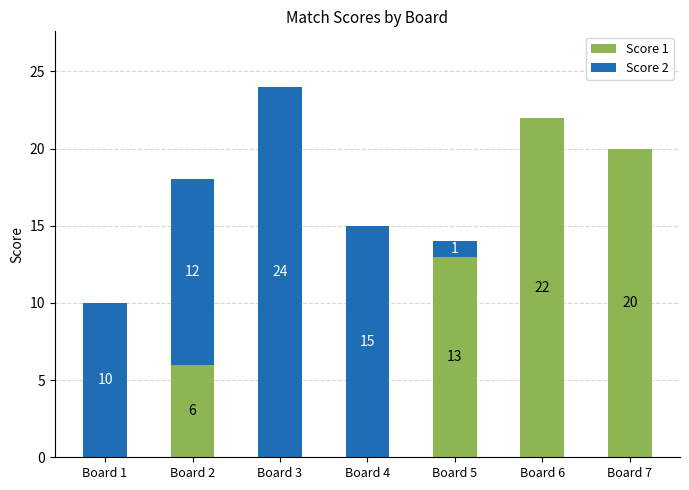

The Score 1 series shows 0 at Board 4. True or false?

True